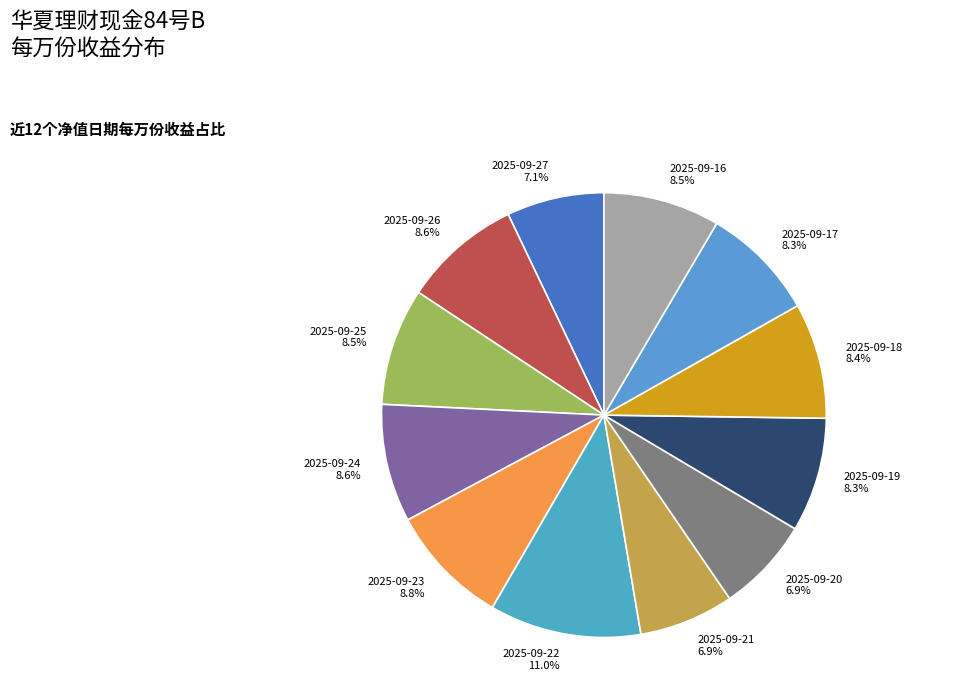

To the nearest percent, what is the combined percentage of 2025-09-18 and 2025-09-22?

19%